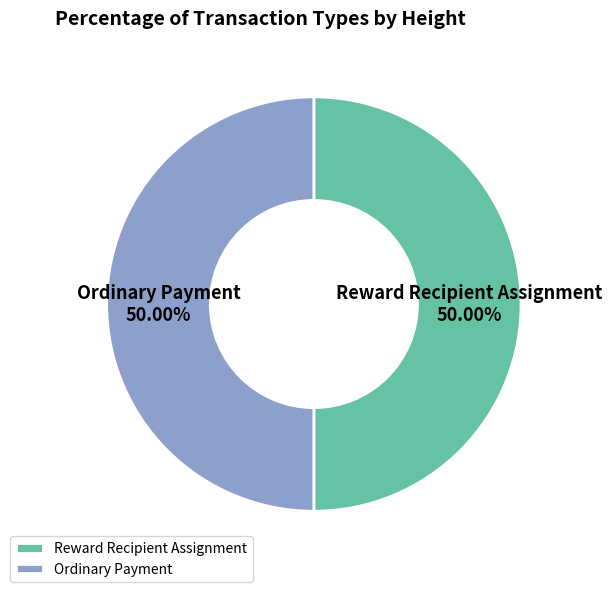

How many slices are in this pie chart?

2